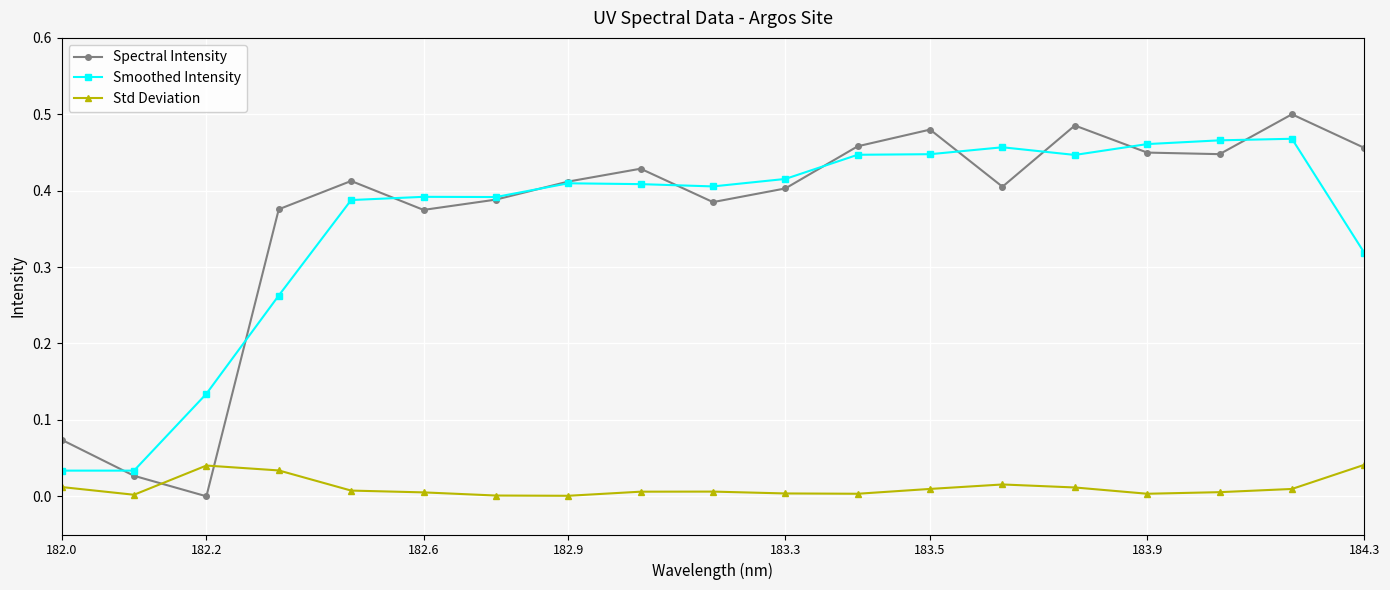

List the series in order of their peak value, lowest first.

Std Deviation, Smoothed Intensity, Spectral Intensity